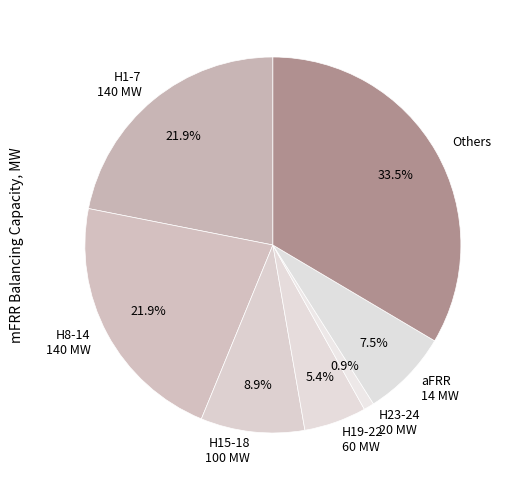

Which has a higher value, H8-14 140 MW or H19-22 60 MW?

H8-14 140 MW